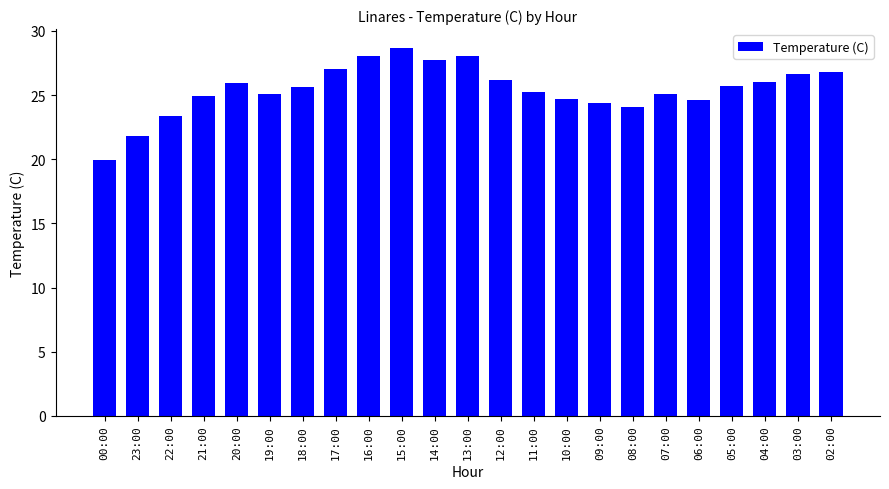

What is the label of the 7th bar from the left?

18:00